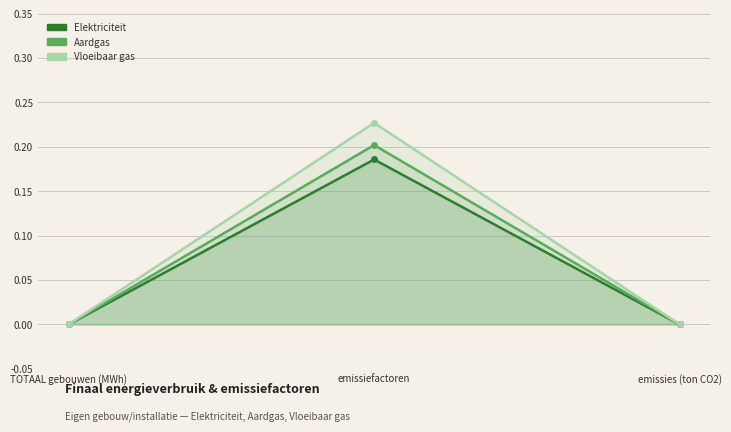

List the labels in order of Aardgas value, largest first.

emissiefactoren, TOTAAL gebouwen (MWh), emissies (ton CO2)